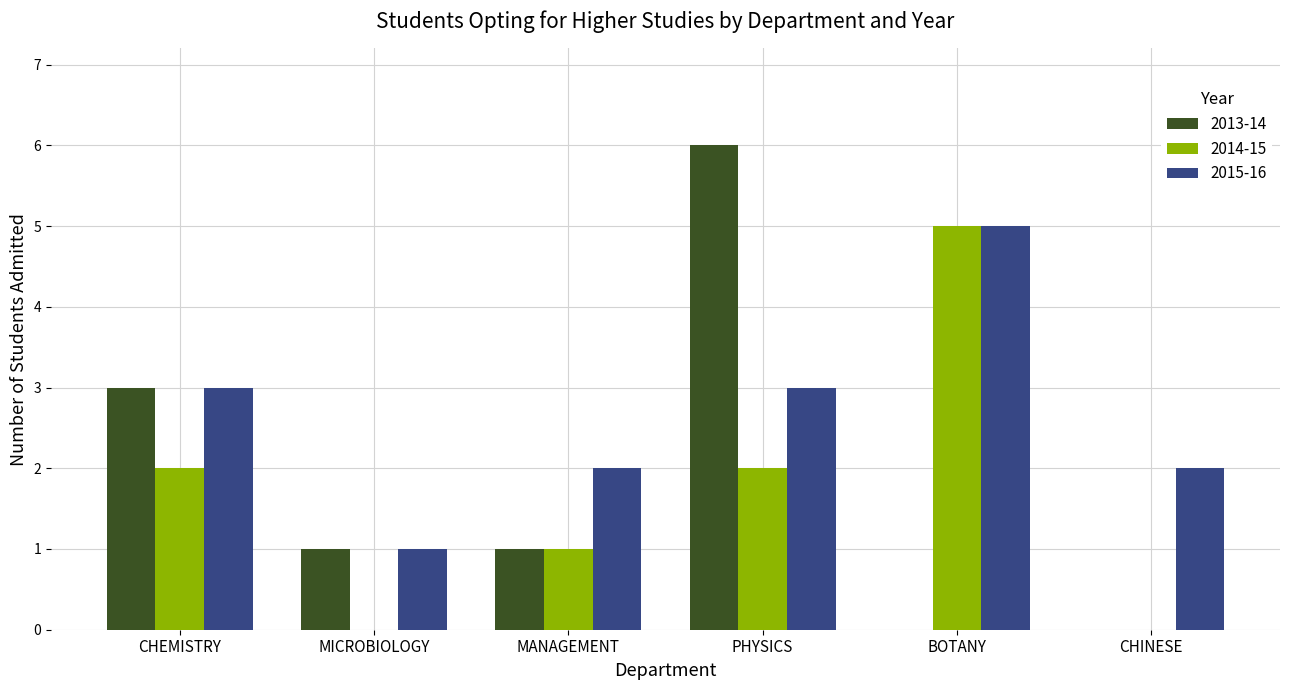

Which series changed the most between CHEMISTRY and MANAGEMENT?

2013-14